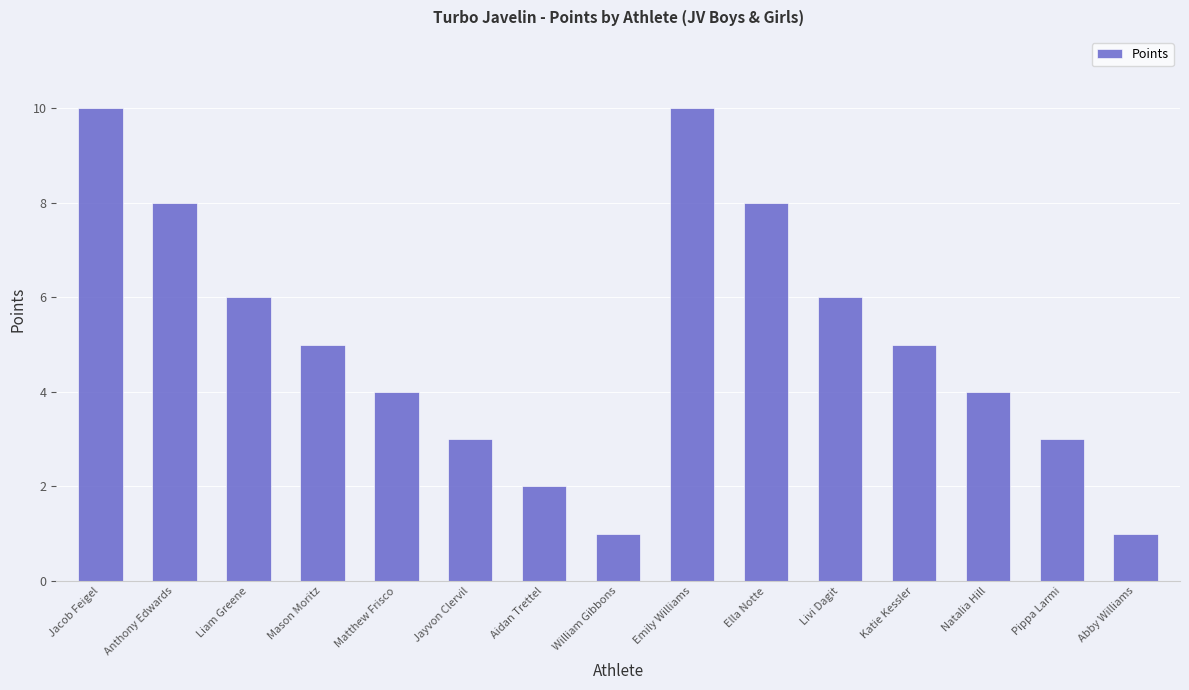

Reading left to right, extract all data points from this chart.

10	8	6	5	4	3	2	1	10	8	6	5	4	3	1